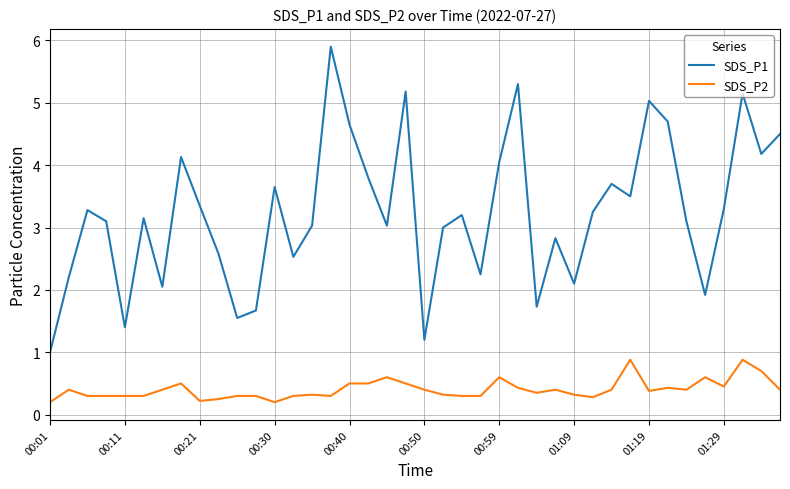

What is the greatest value displayed?

5.9